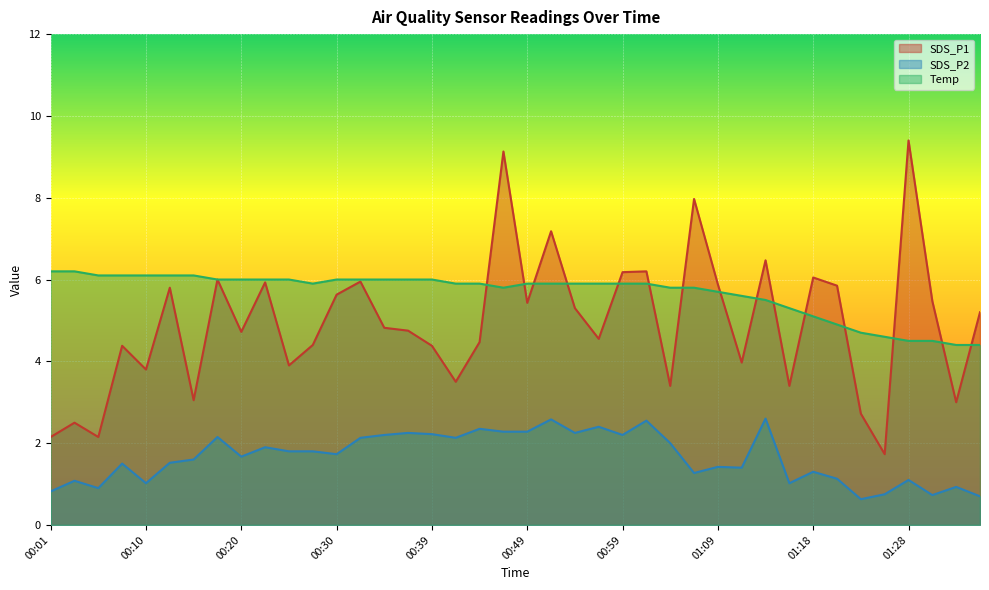

What is the difference between the Temp values at 00:35 and 00:52?

0.1